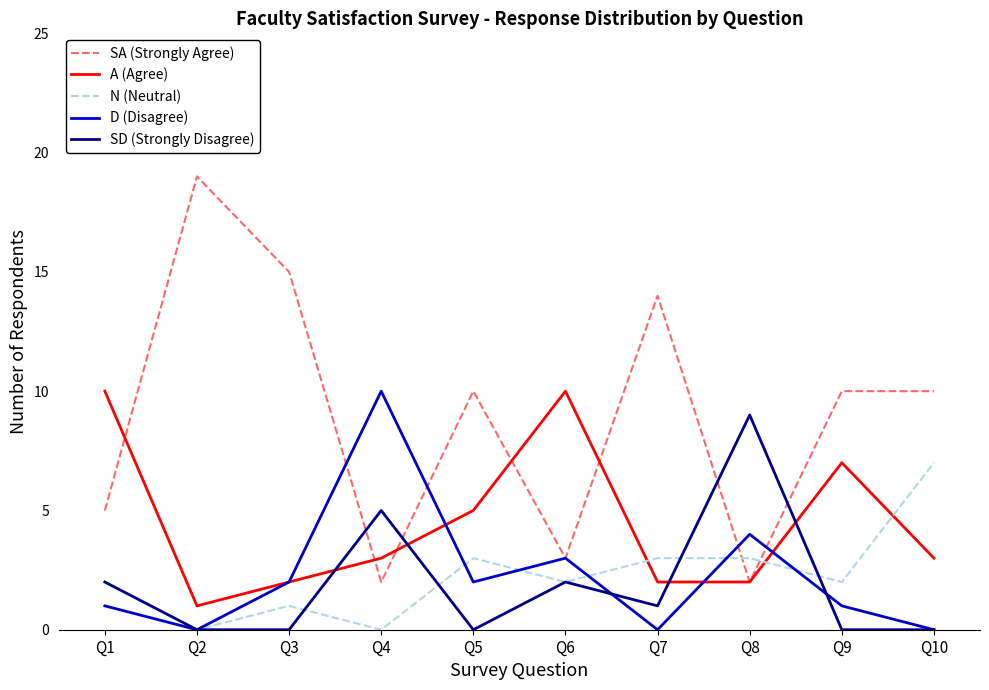

At Q9, list the series in order from largest to smallest.

SA (Strongly Agree), A (Agree), N (Neutral), D (Disagree), SD (Strongly Disagree)